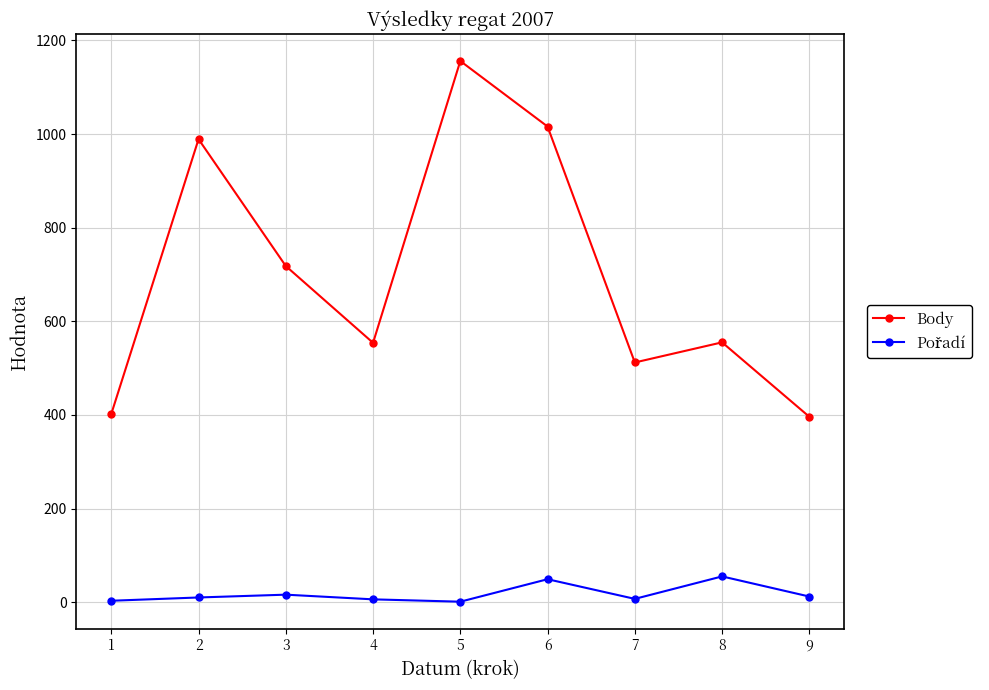

What is the difference between the maximum and minimum values in the Body series?

760